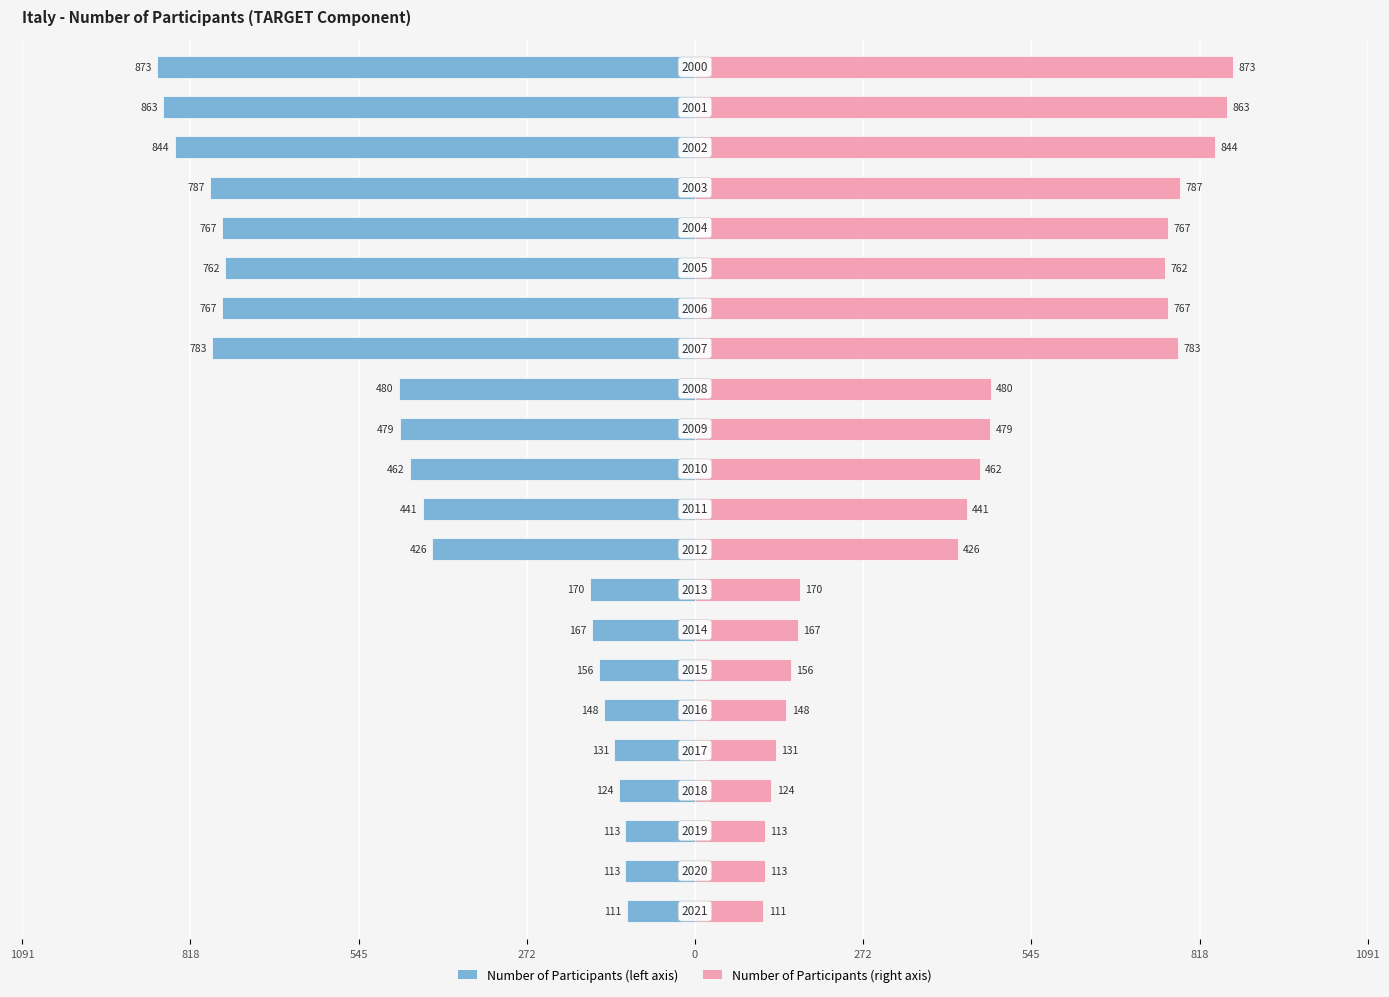

At how many categories does at least one series exceed -836?

22